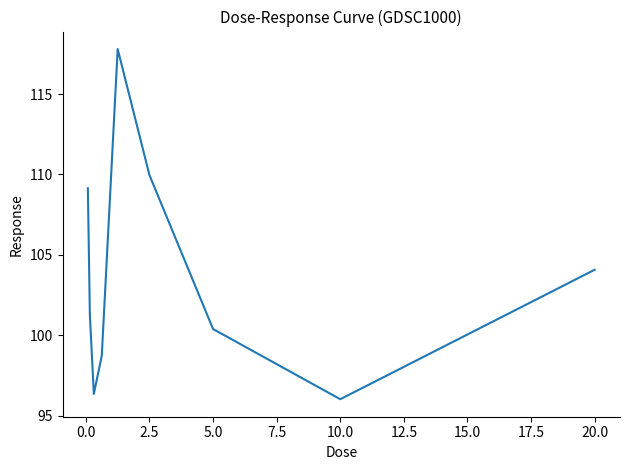

What is the maximum value shown in the chart?

117.8